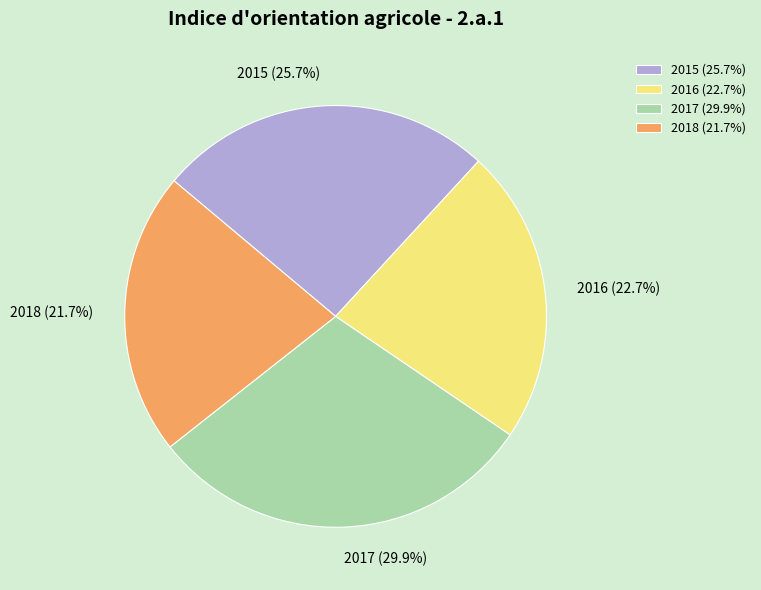

What percentage is NOT represented by 2017?

70.1%